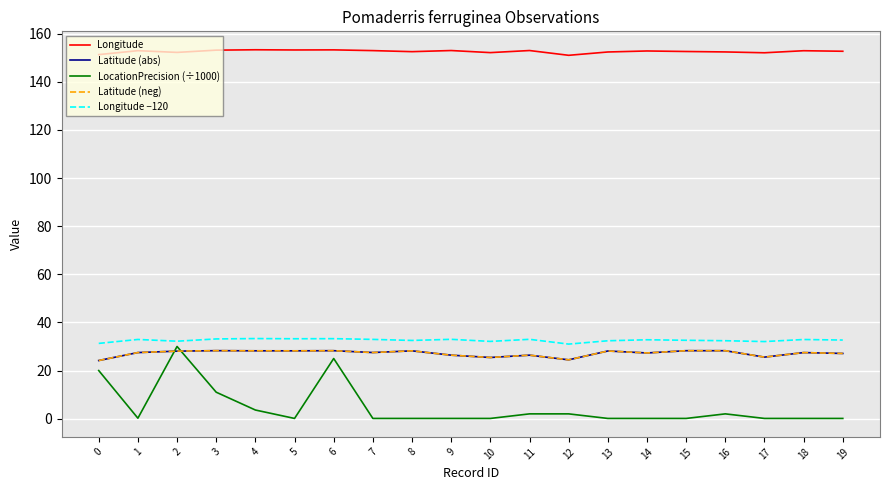

List the labels in order of Latitude (neg) value, smallest first.

0, 12, 10, 17, 9, 11, 19, 14, 18, 1, 7, 2, 13, 8, 5, 4, 16, 6, 15, 3